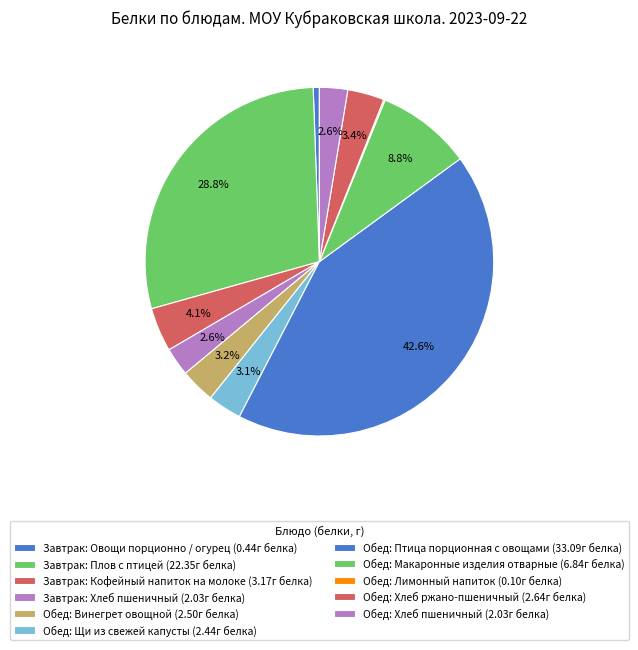

What is the total percentage of Завтрак: Хлеб пшеничный and Обед: Хлеб пшеничный?

5.2%